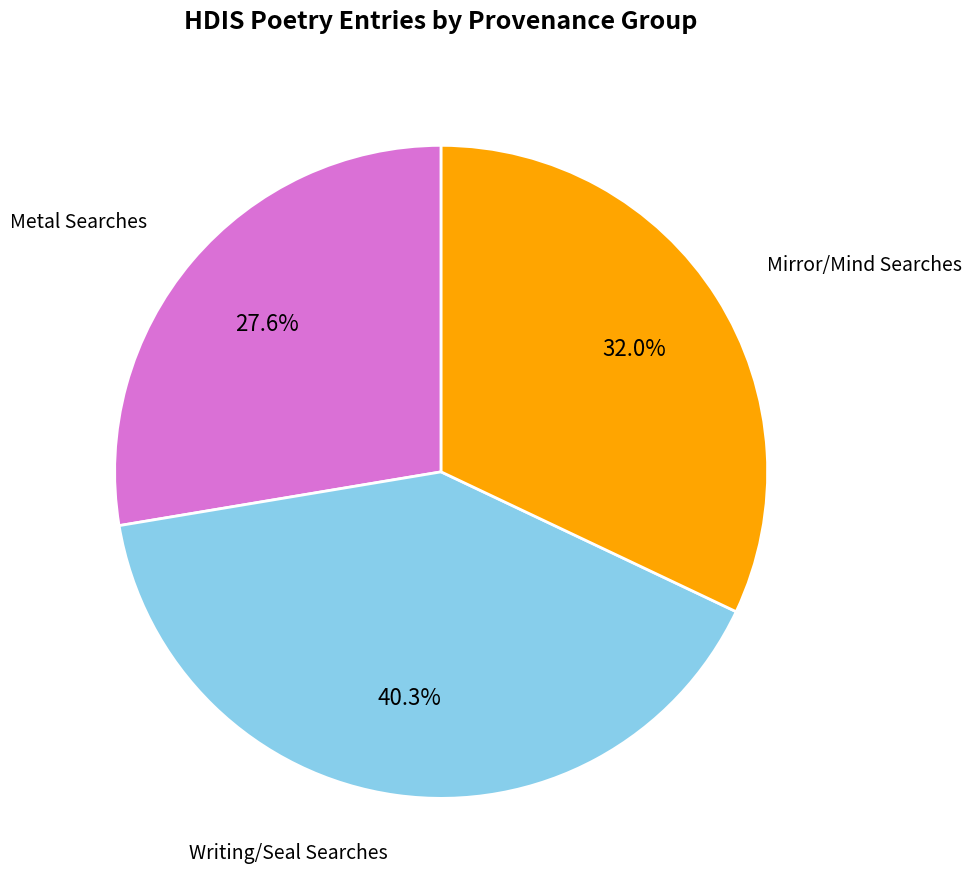

To the nearest percent, what is the difference between the largest and smallest slice percentages?

13%